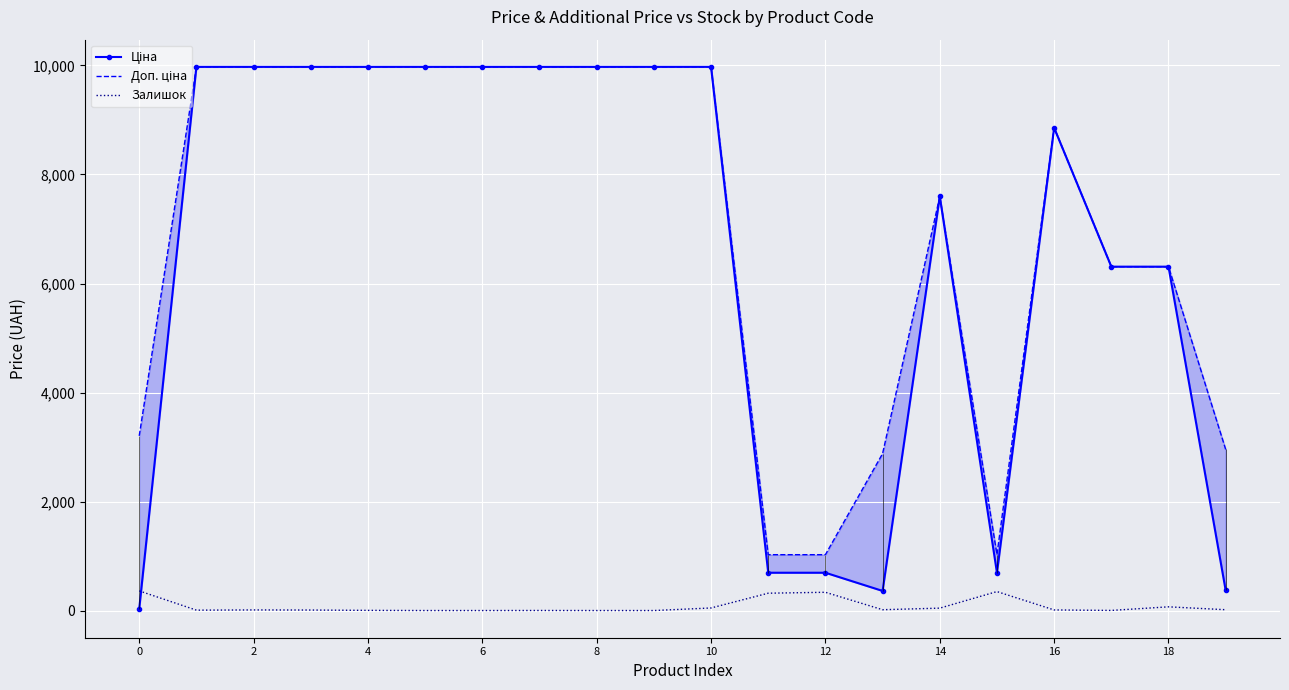

At how many categories does at least one series exceed 7653?

11